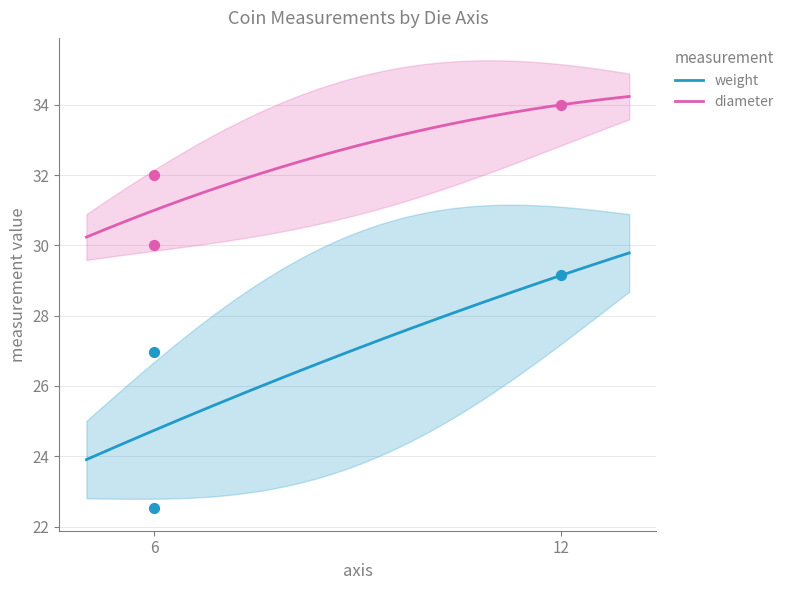

What is the total value across all series at 12?

63.1